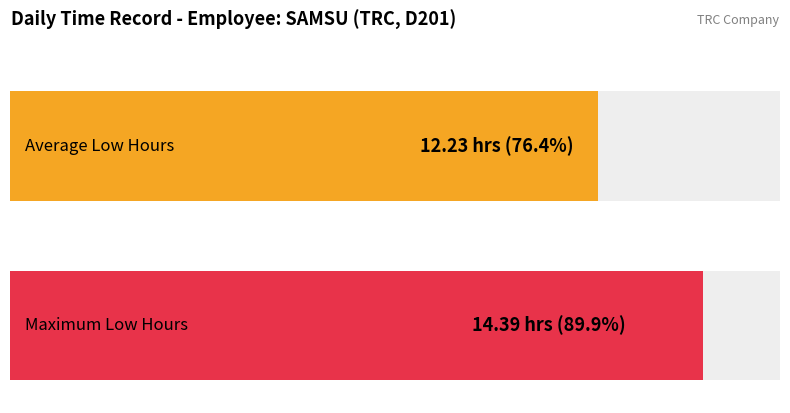

The value at 26 is 2.5. True or false?

False